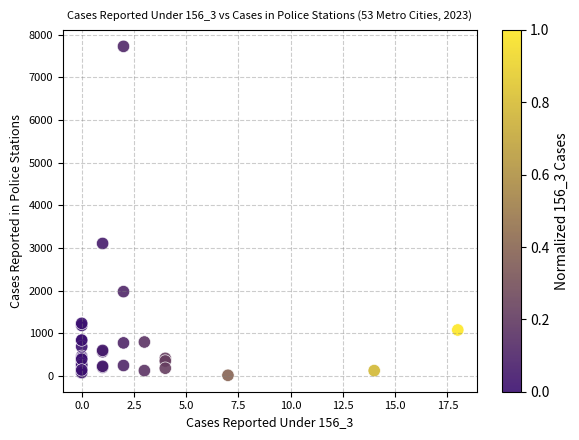

What Y value in the scatter plot is closest to 3874?

3109